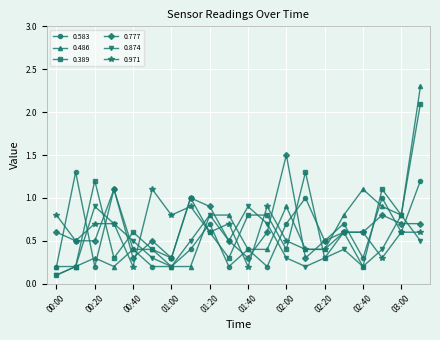

What is the maximum value for 0.486?

2.3